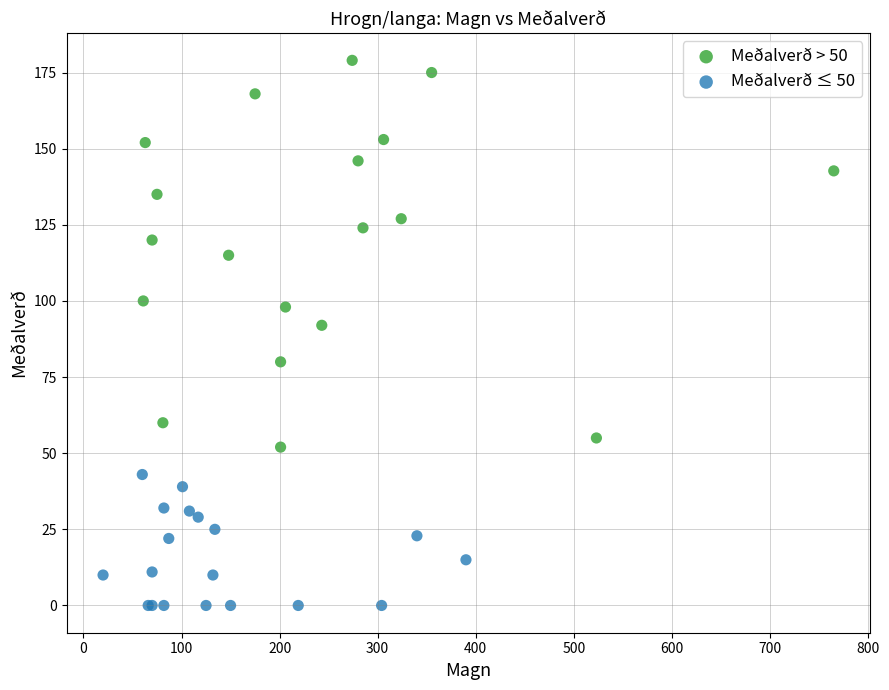

Which series has the largest Y range (max minus min)?

Meðalverð > 50